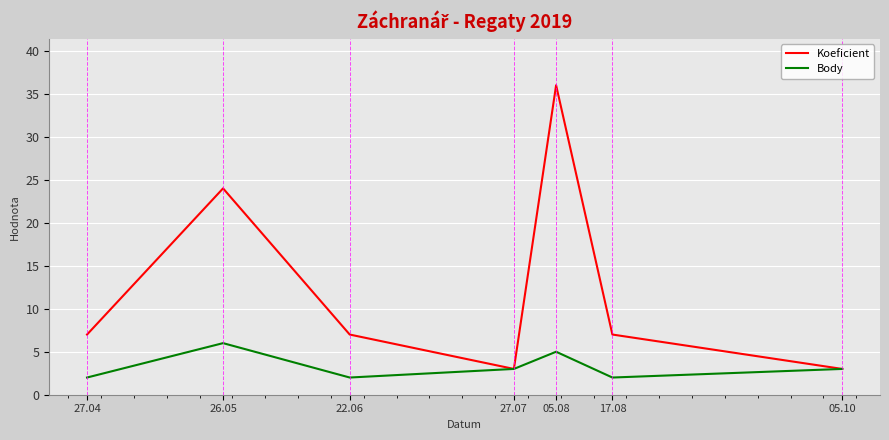

List the series in order of their peak value, highest first.

Koeficient, Body